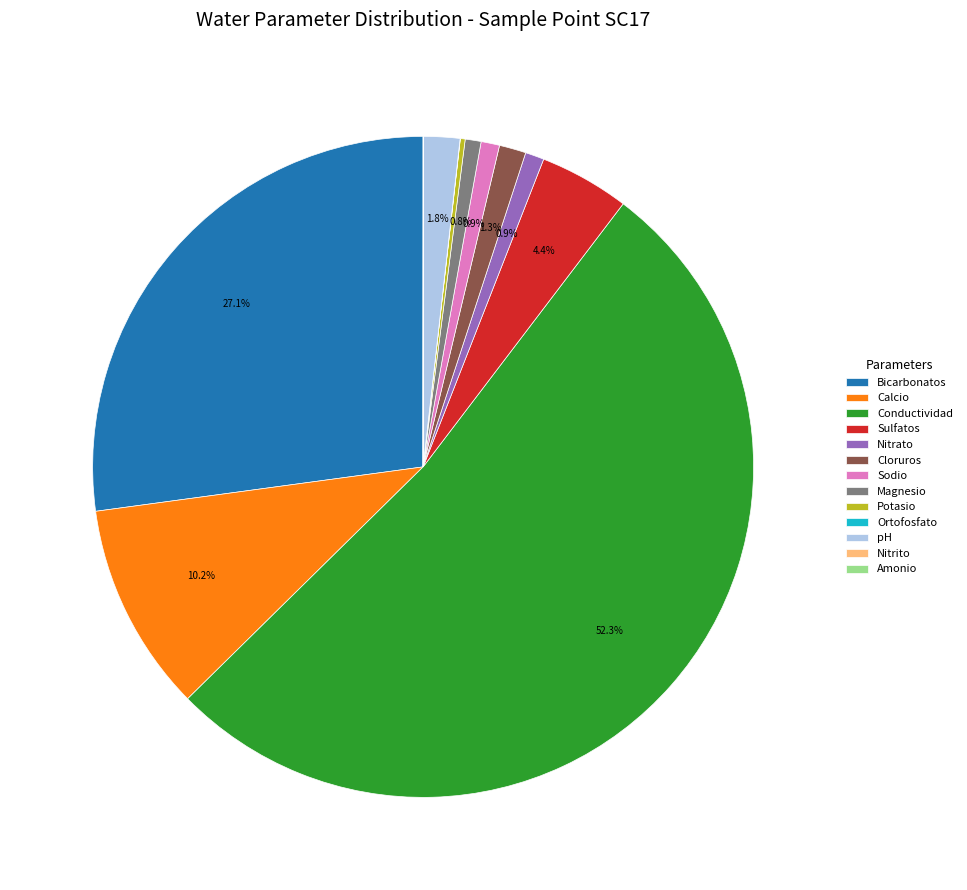

Is there any slice that represents more than half of the pie?

Yes